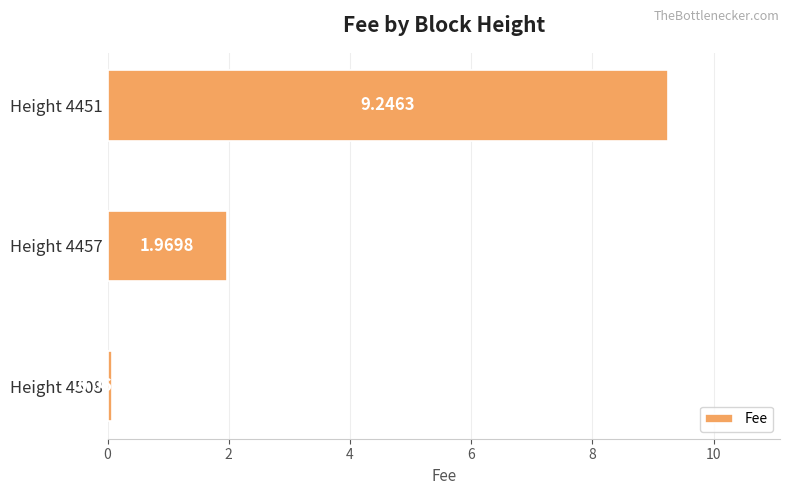

Rank the categories by value from highest to lowest.

Height 4451, Height 4457, Height 4508